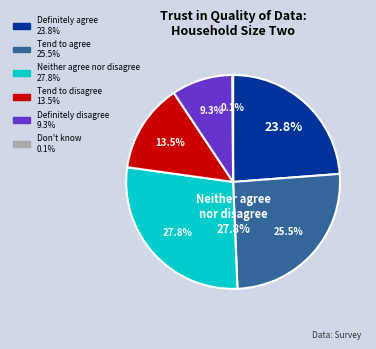

Is it true that Tend to agree is 38% of the pie?

False